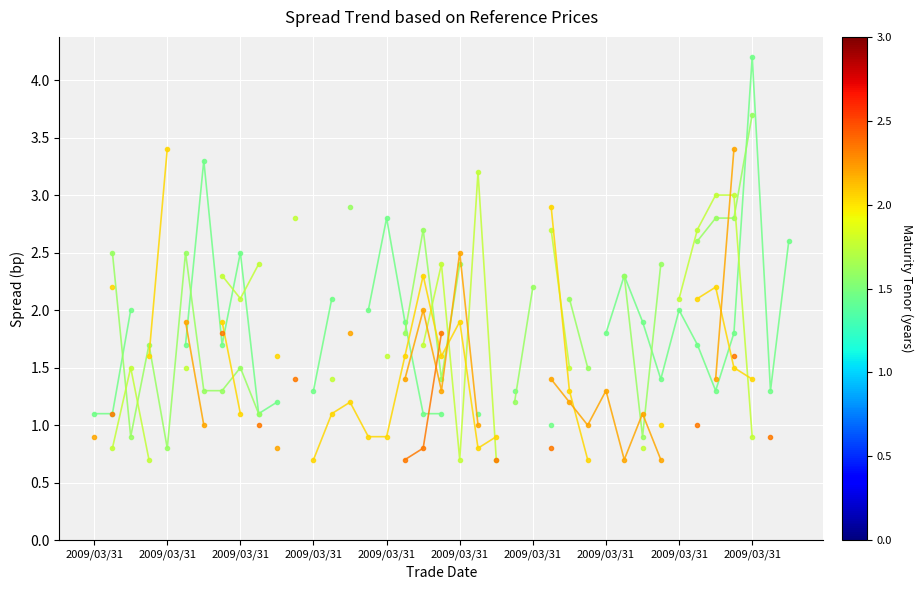

True or false: col_3 and col_7 intersect in this chart.

True